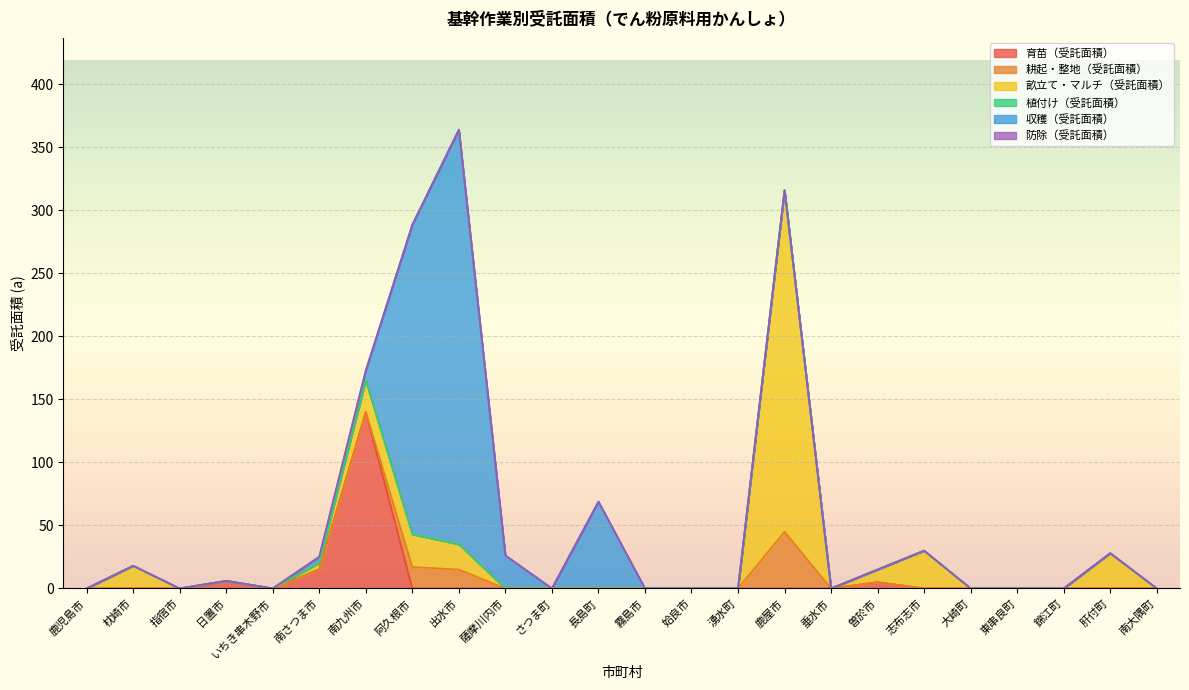

What is the label of the 6th point from the right?

志布志市